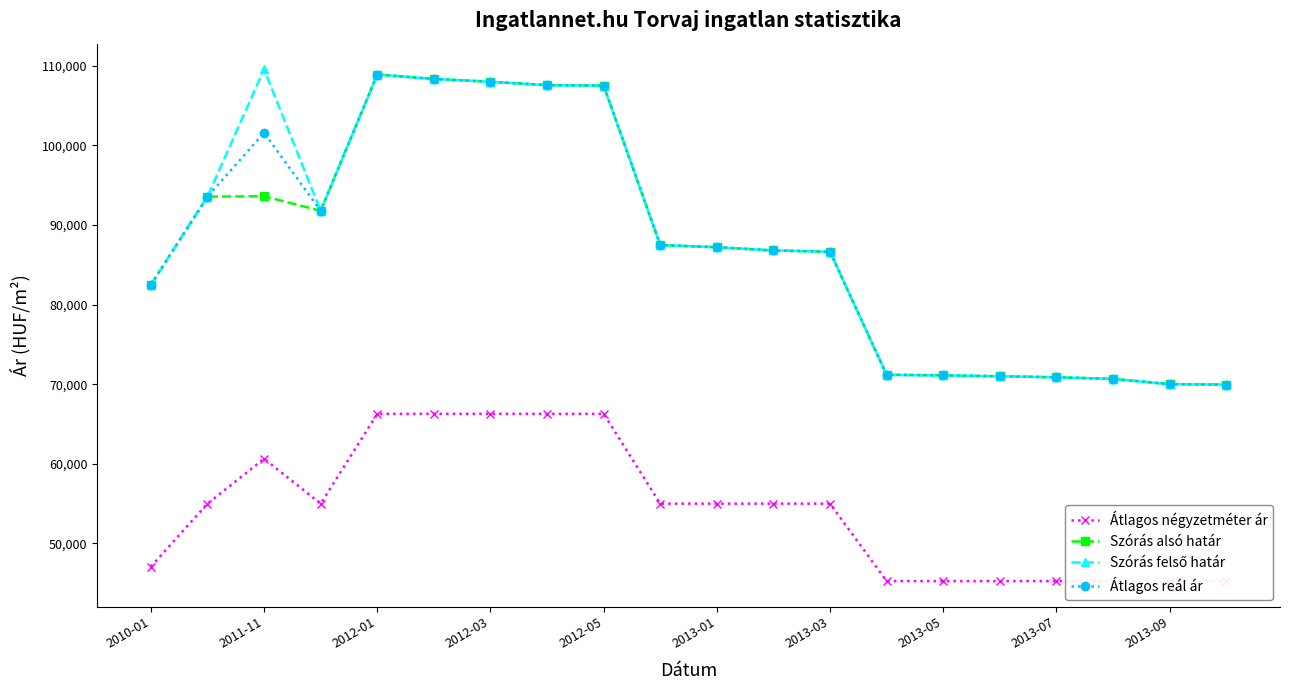

The value of Átlagos reál ár at 2012-03 is 149923. True or false?

False